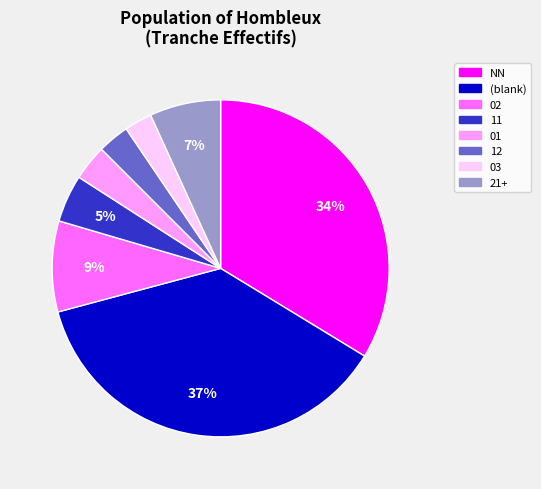

Is there a majority slice in this chart?

No